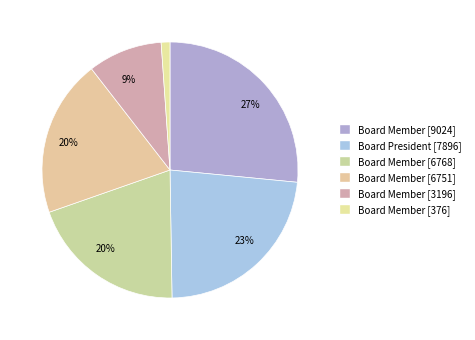

How many segments does this pie chart have?

6